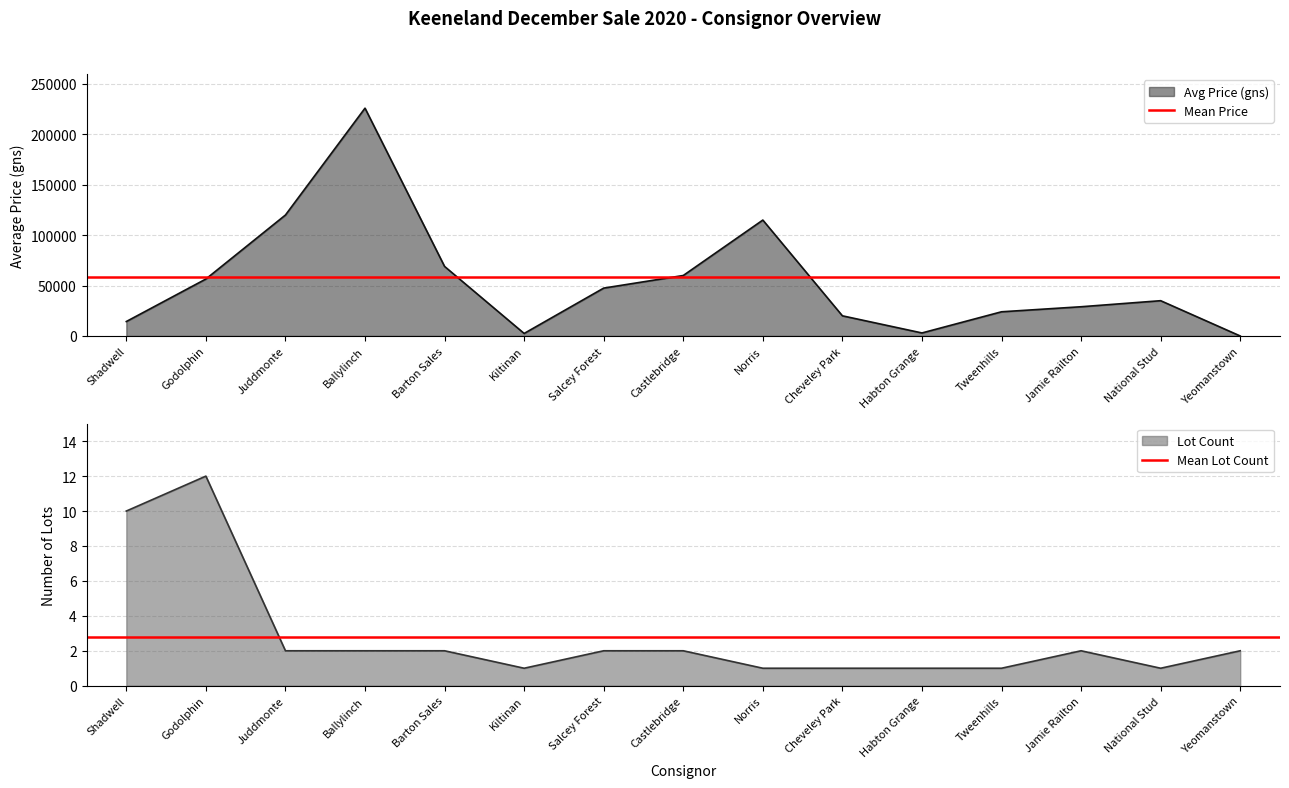

Read the Avg Price (gns) value at Salcey Forest.

47500